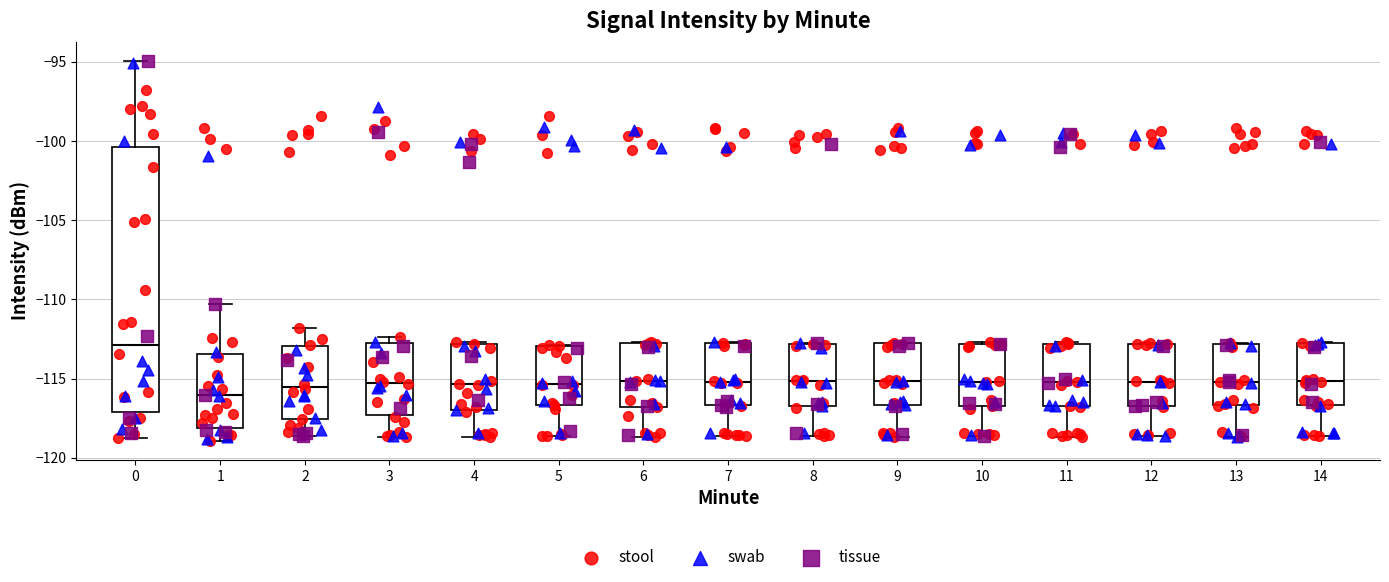

Comparing the boxes themselves (not the whiskers), which one is the tallest?

0